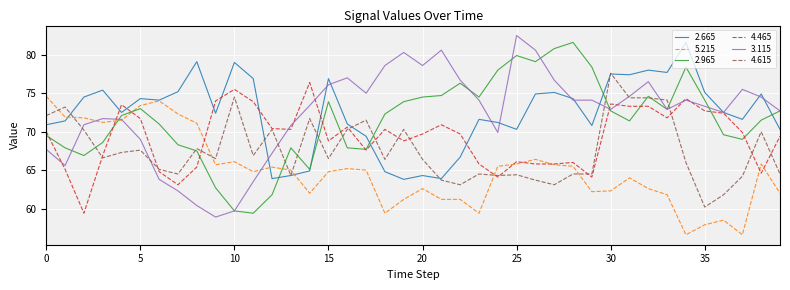

Does the chart have visible grid lines?

Yes